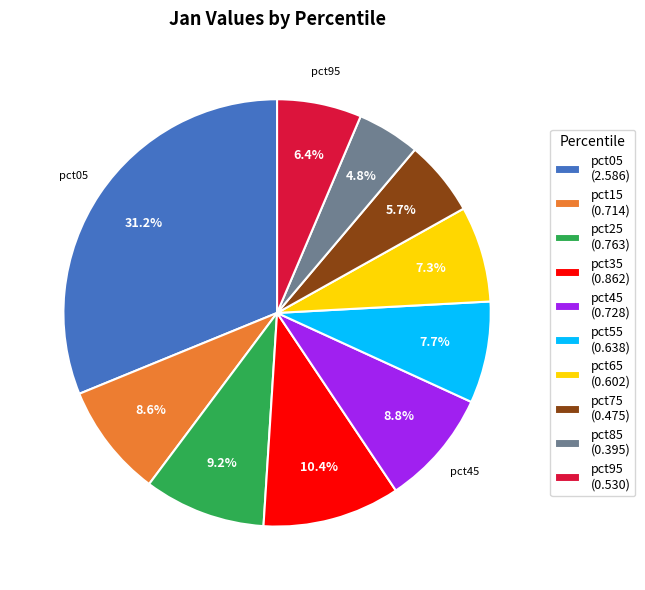

Is there a majority slice in this chart?

No